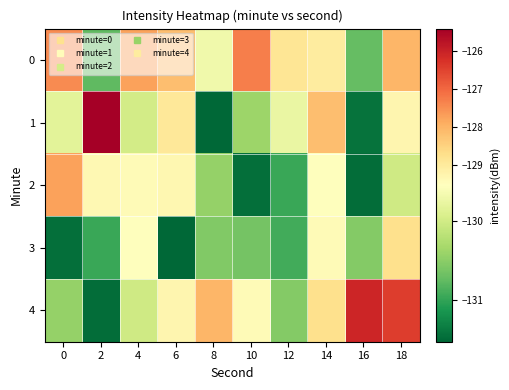

List the series in order of their peak value, highest first.

1, 4, 0, 2, 3